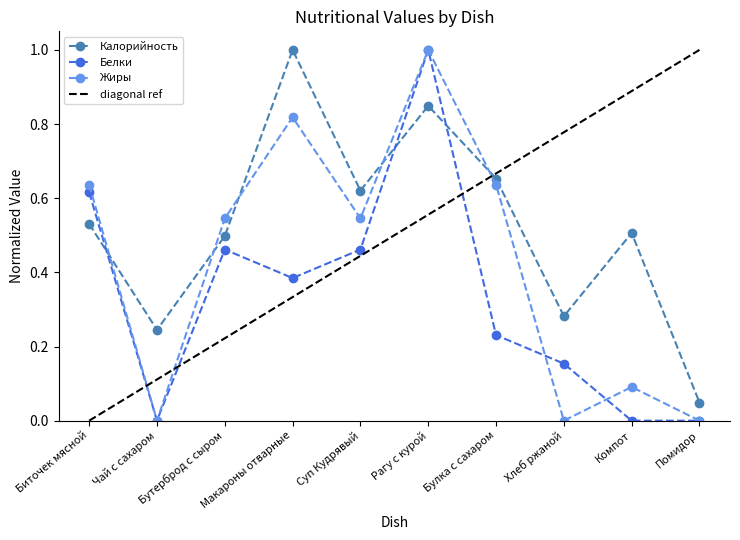

What are all the series names shown in the legend?

Калорийность, Белки, Жиры